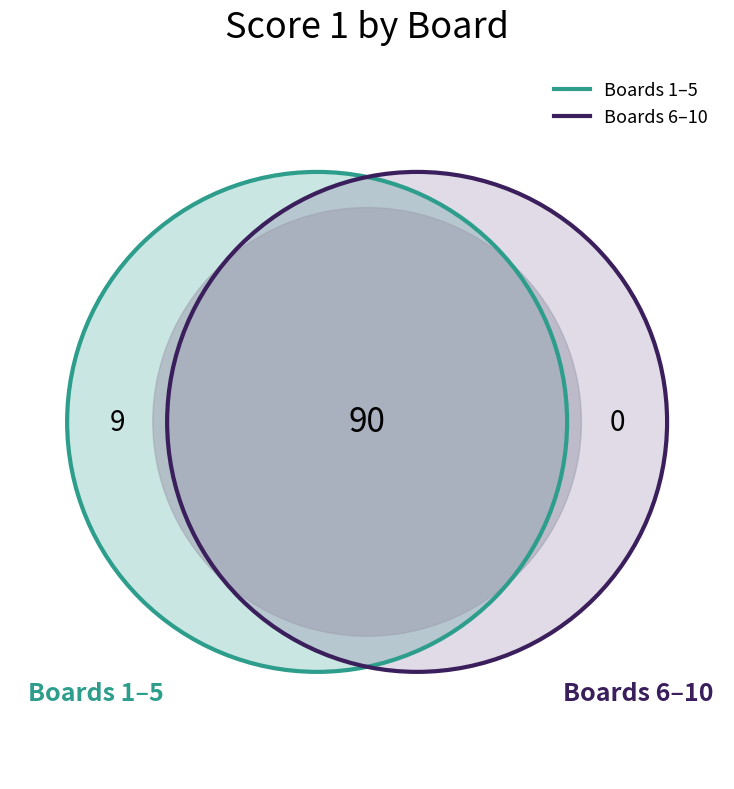

Is there any slice that represents more than half of the pie?

No